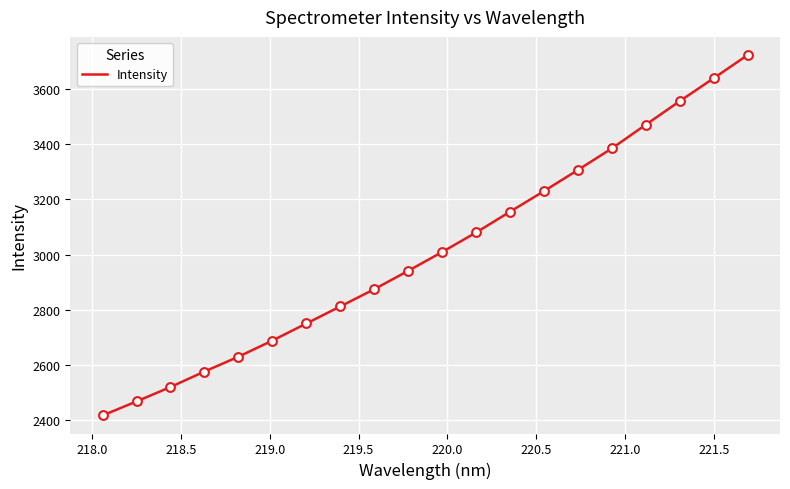

What is the maximum value shown in the chart?

3722.9